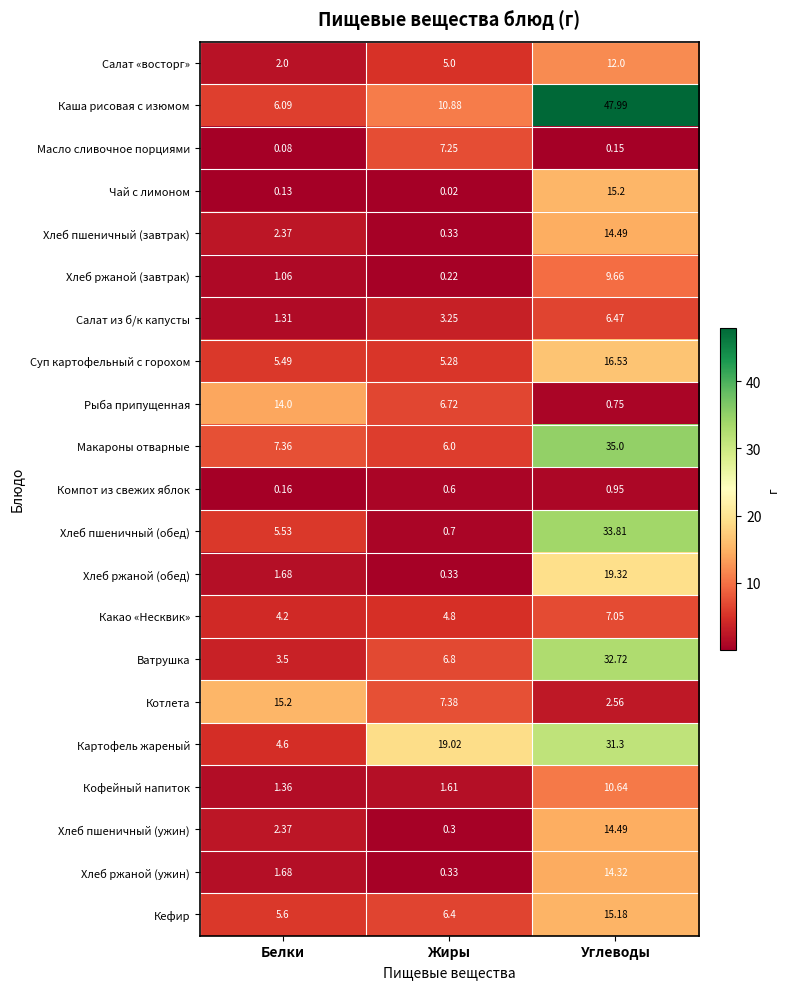

Where does the Хлеб пшеничный (ужин) series first go above 2?

Белки